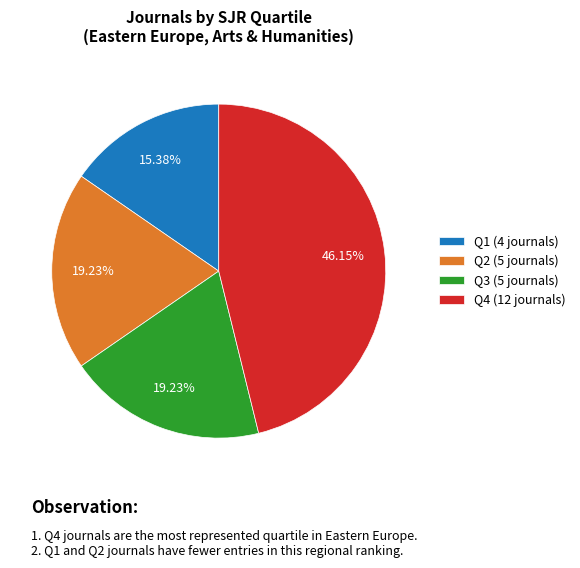

What percentage is the Q4 slice, to the nearest percent?

46%